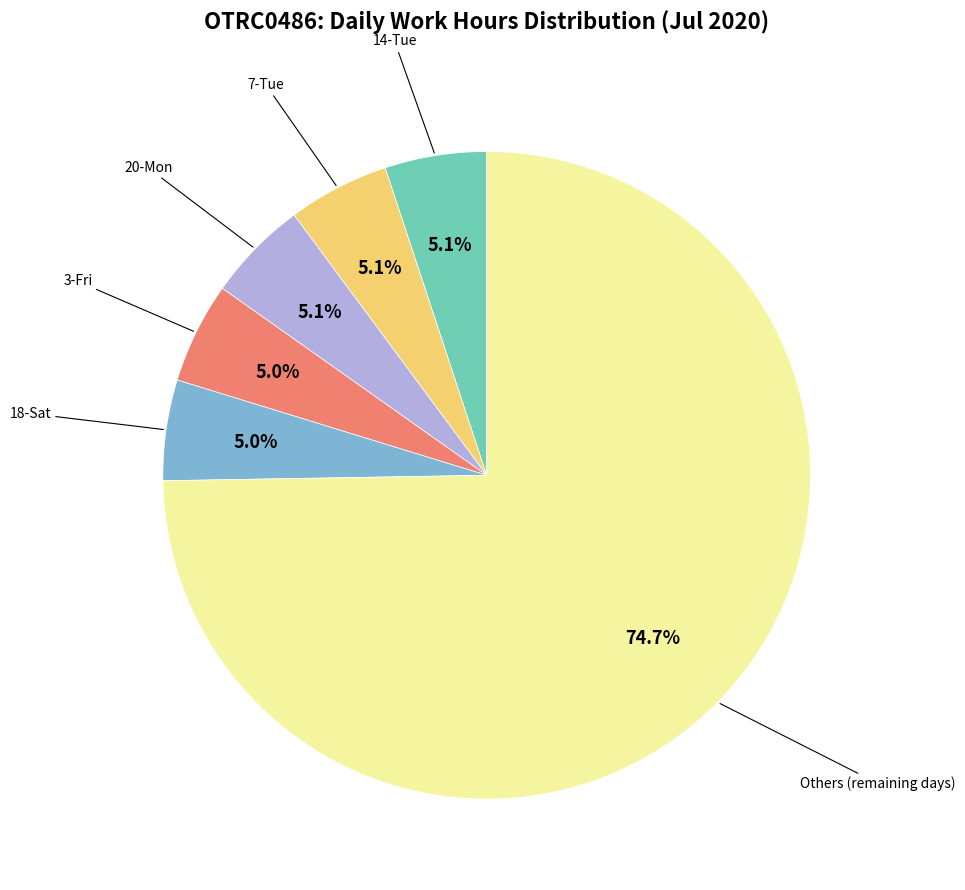

To the nearest percent, what is the difference between the largest and smallest slice percentages?

70%